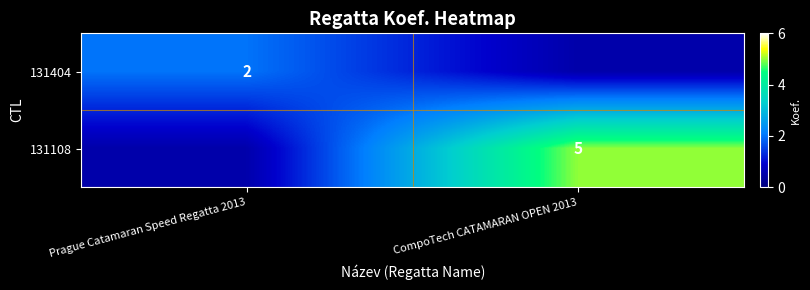

The 131108 series shows 5.0 at CompoTech CATAMARAN OPEN 2013. True or false?

True